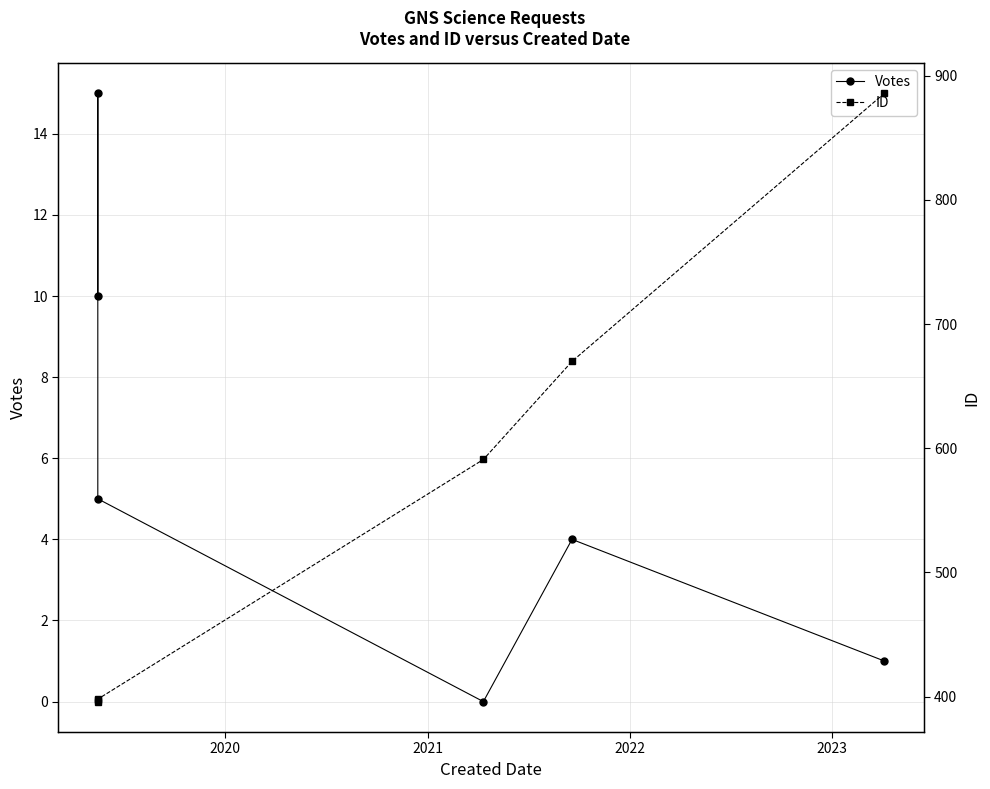

What is the difference between the second highest and second lowest values in the Votes series?

9